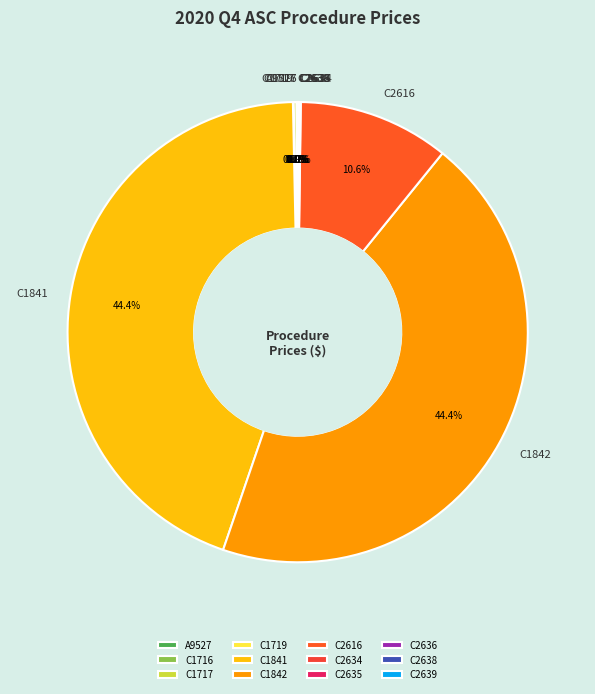

Is there any slice that represents more than half of the pie?

No